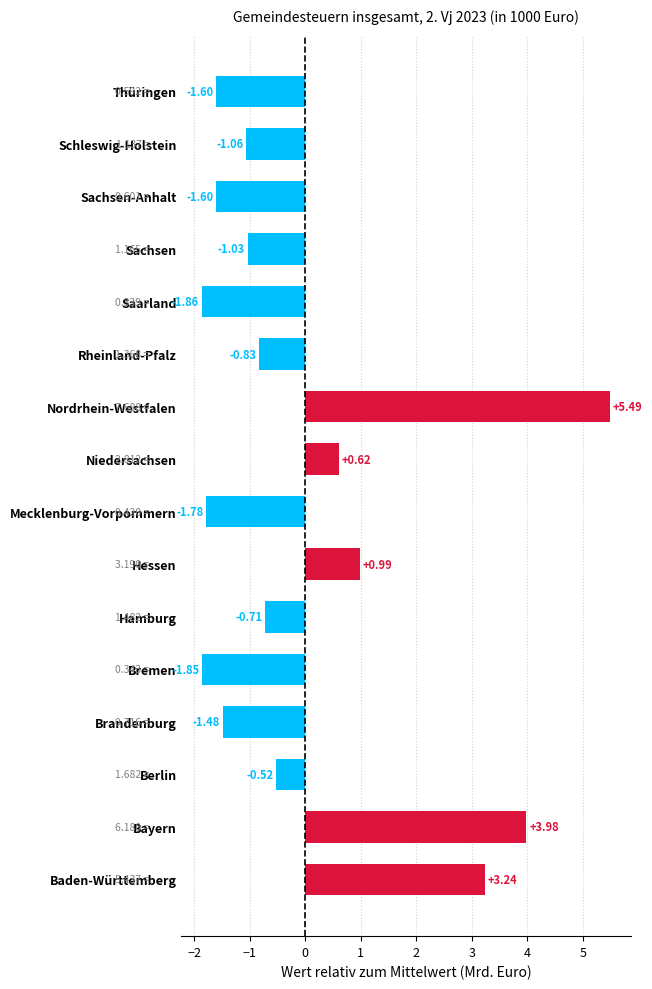

Which label corresponds to the smallest value in the chart?

Saarland